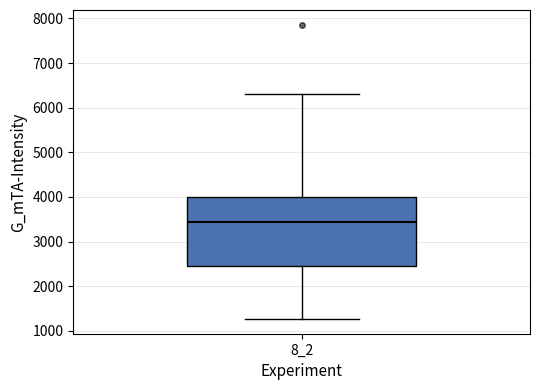

Where is the lower edge of the box at x = 8_2 on the y-axis? The values are not printed on the chart, so give them approximately, as read against the axis.

2400